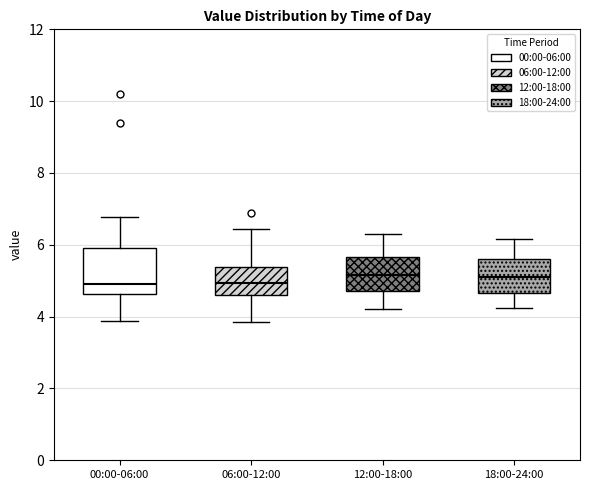

Reading left to right, transcribe this box plot: for each box, give where its median line is, the range the box spans, and where its two whiskers end, as read against the y-axis. The values are not printed on the chart, so give them approximately, as read against the axis.

00:00-06:00: median 5.0, box 4.6 to 6.0, whiskers 3.8 to 6.8
06:00-12:00: median 5.0, box 4.6 to 5.4, whiskers 3.8 to 6.4
12:00-18:00: median 5.2, box 4.8 to 5.6, whiskers 4.2 to 6.4
18:00-24:00: median 5.2, box 4.6 to 5.6, whiskers 4.2 to 6.2